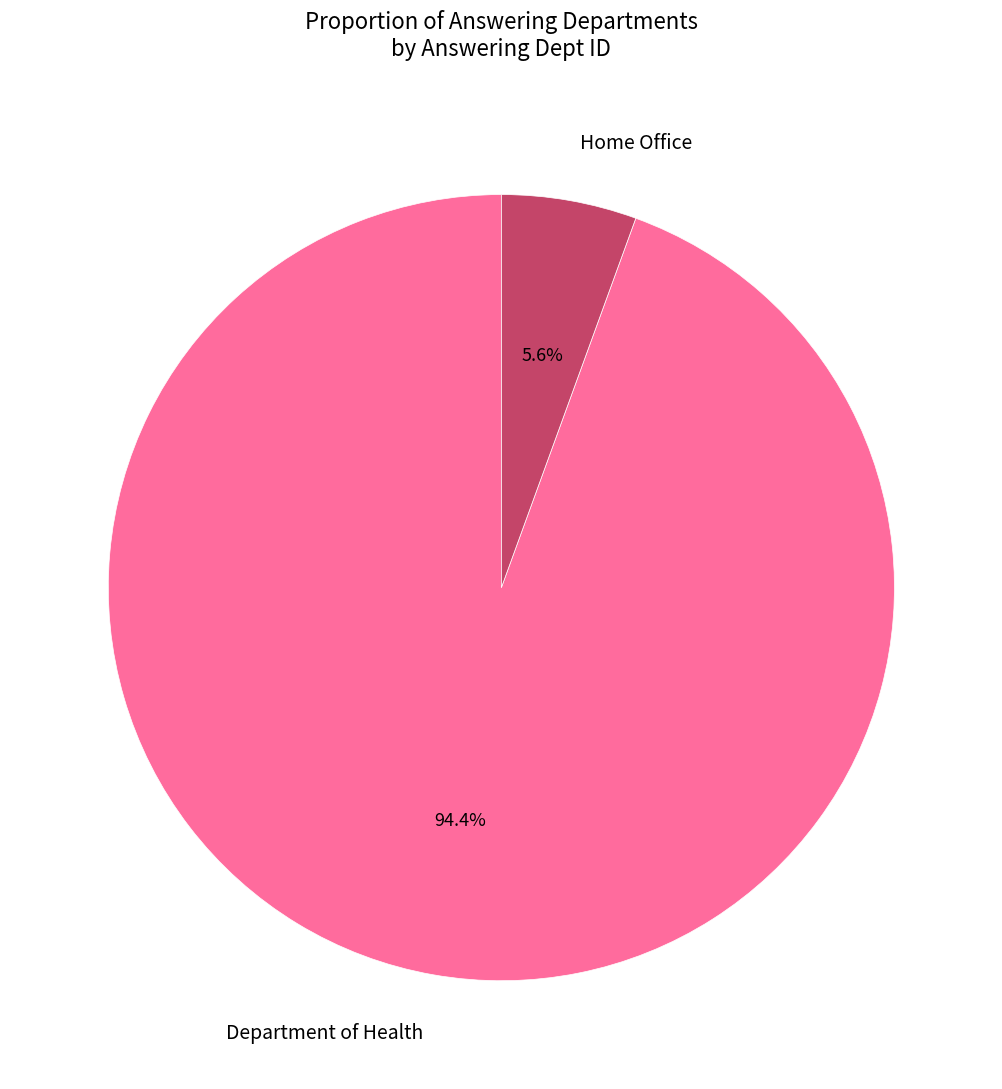

What percentage do Home Office and Department of Health together represent?

100.0%